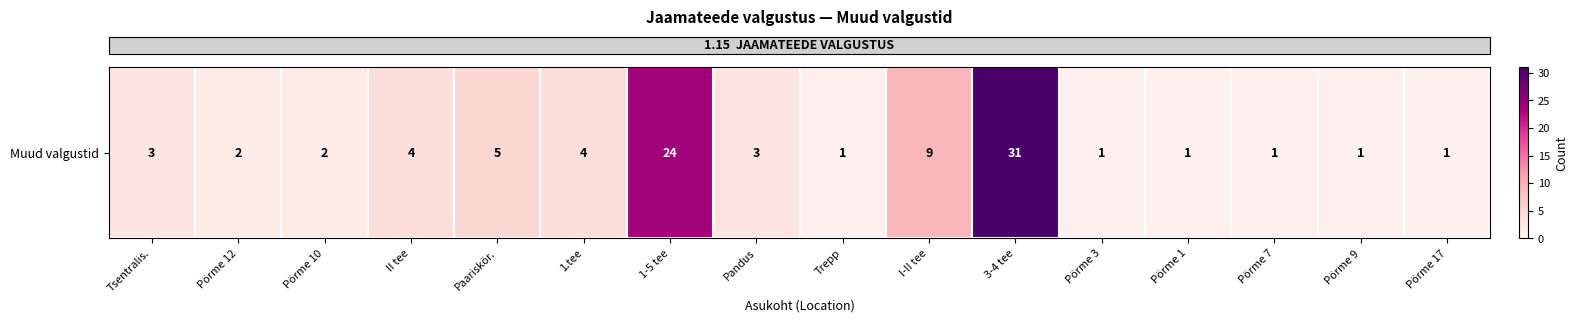

How many data points are above 3?

6